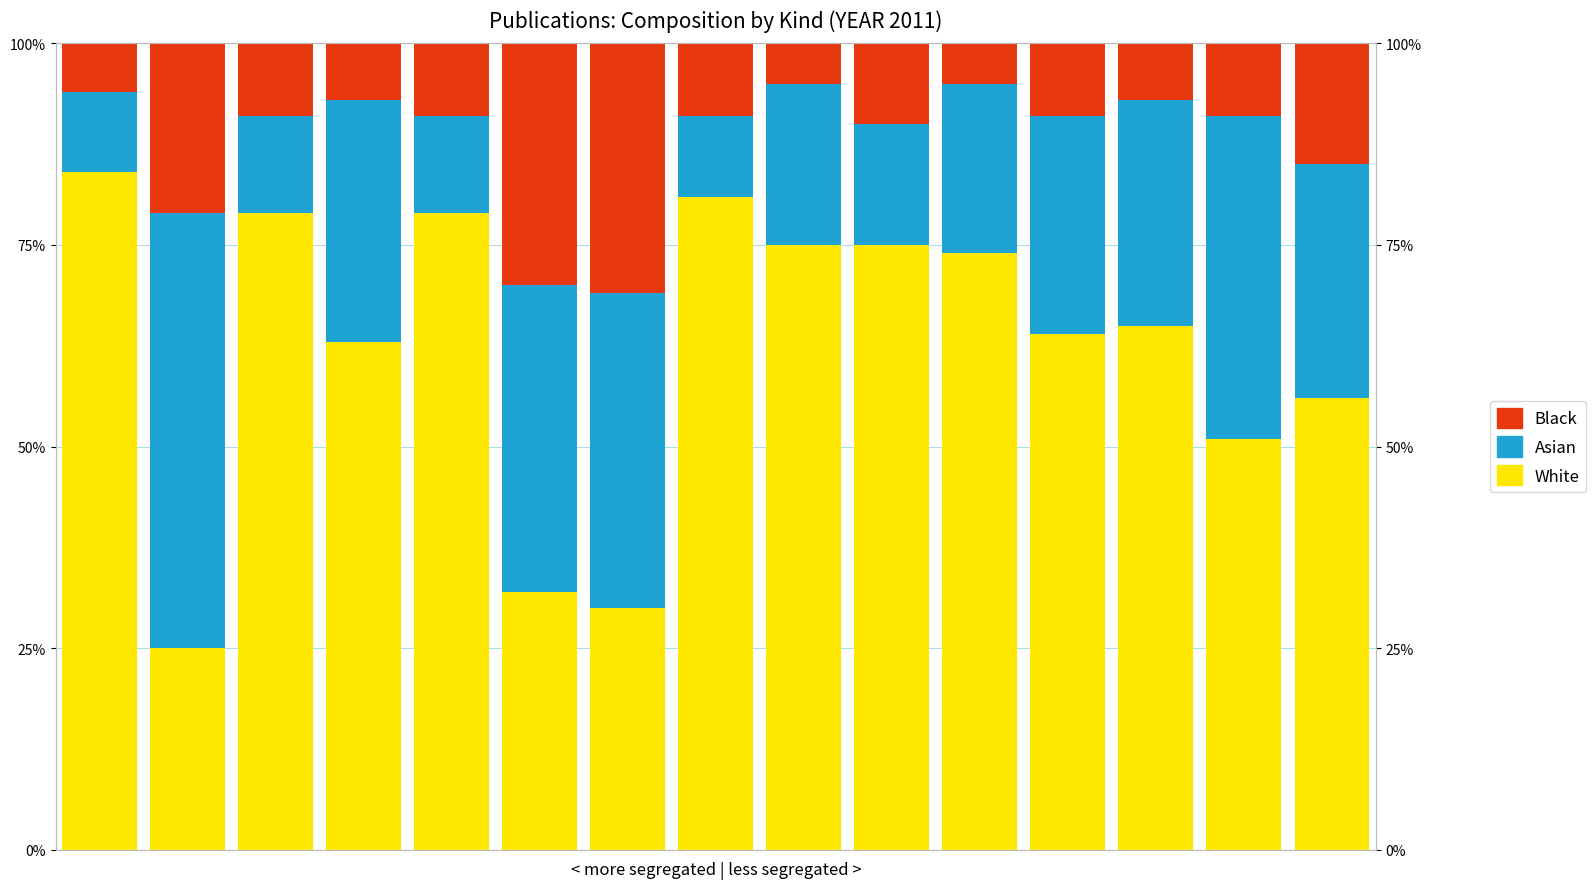

At which category is the sum across all series the highest?

12